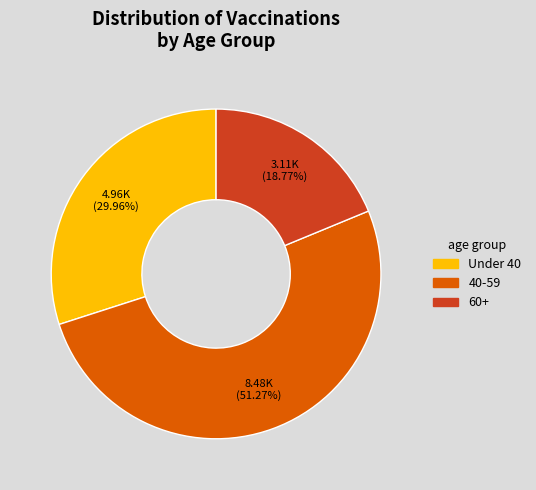

How many segments does this pie chart have?

3